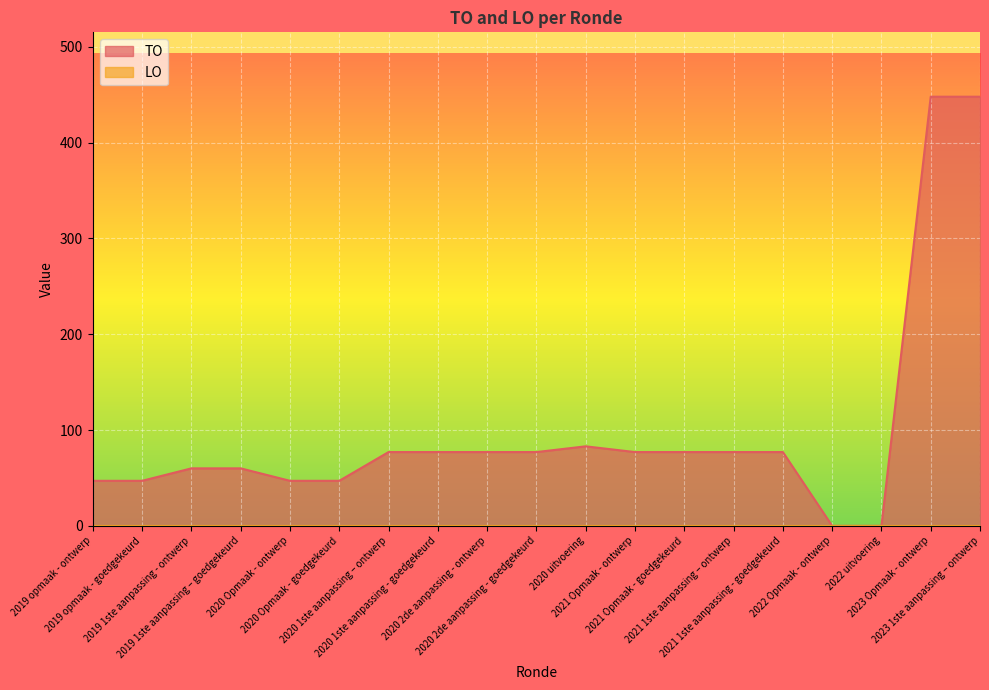

At which category does the data reach its first local peak?

2020 uitvoering